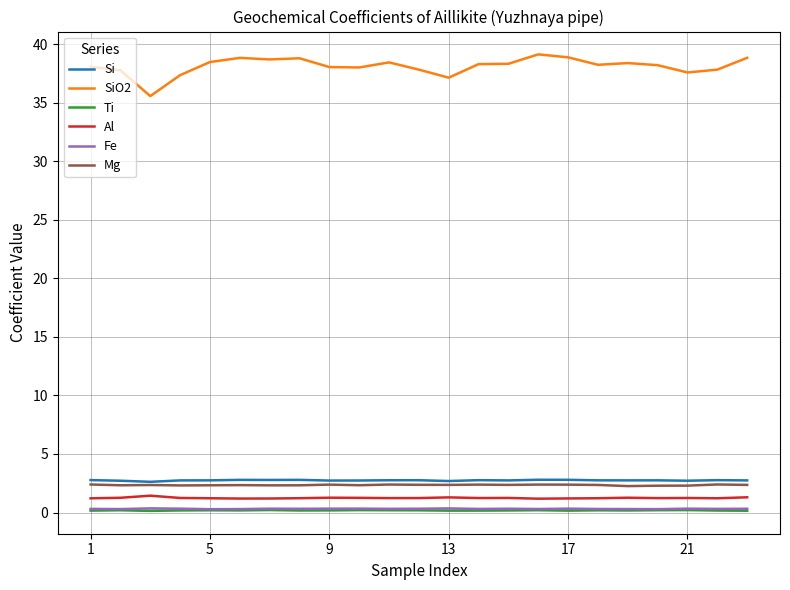

True or false: Fe and Si intersect in this chart.

False